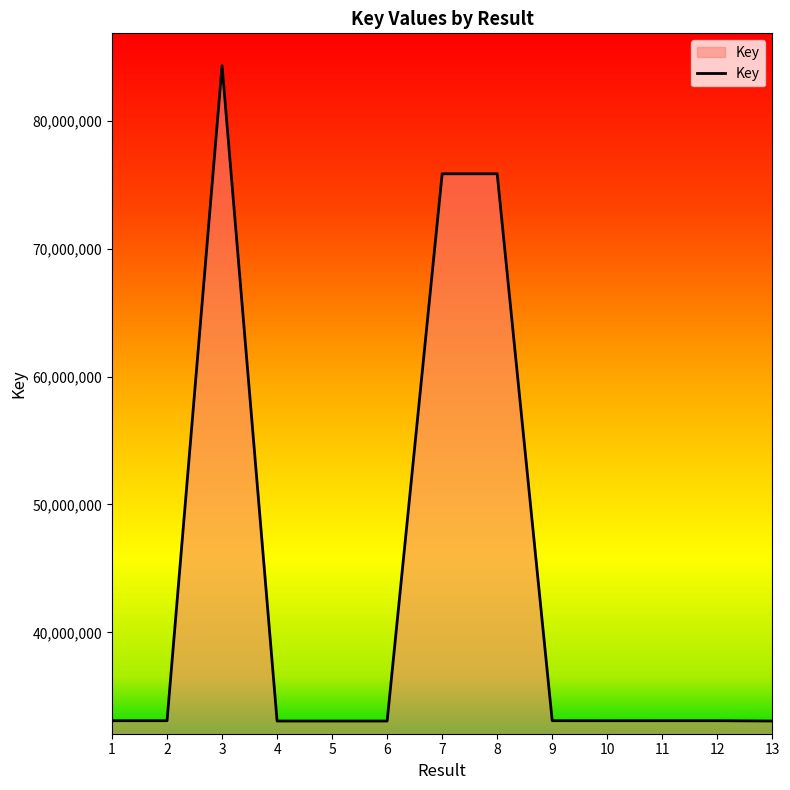

What is the change in value from 3 to 7?

-8453546